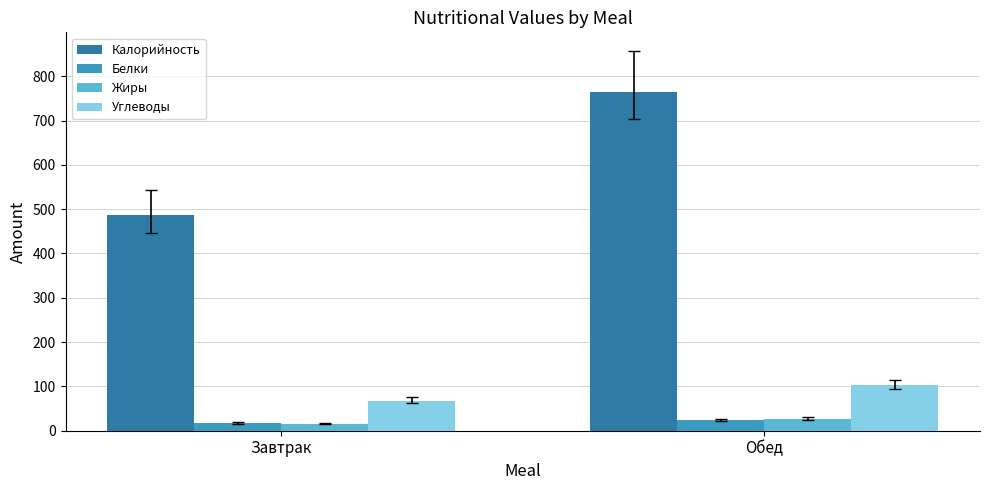

What is the label of the 1st bar from the left?

Завтрак